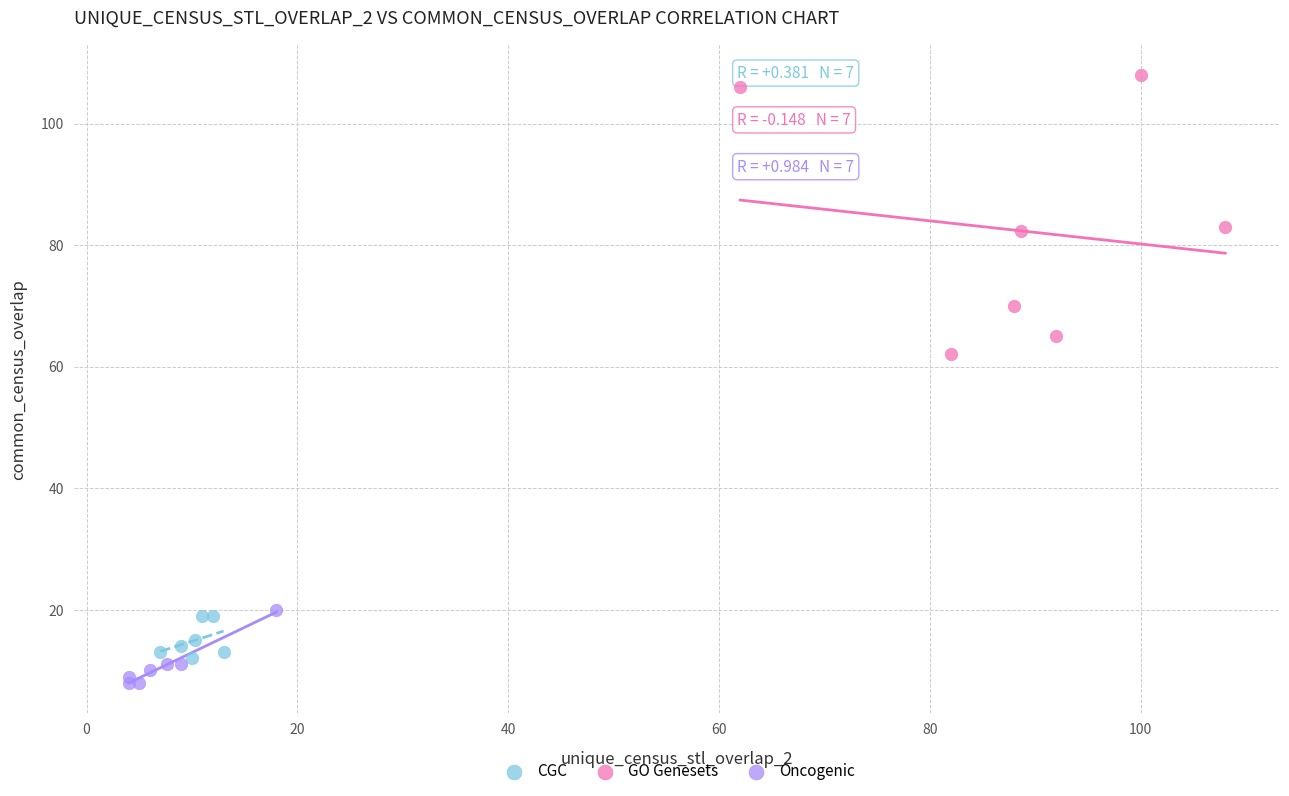

Which series reaches the maximum Y coordinate?

GO Genesets